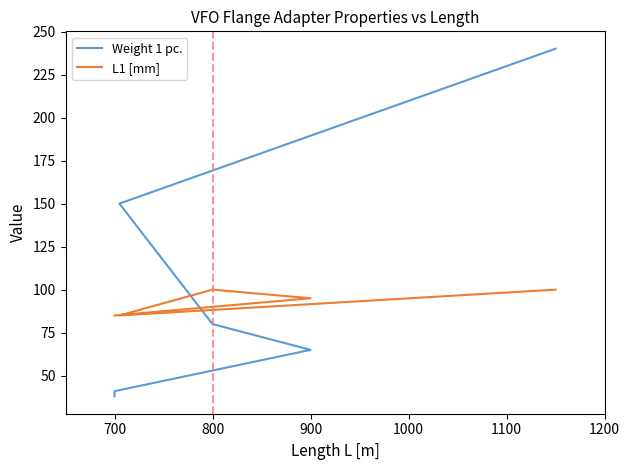

What is the average value of the Weight 1 pc. series?

102